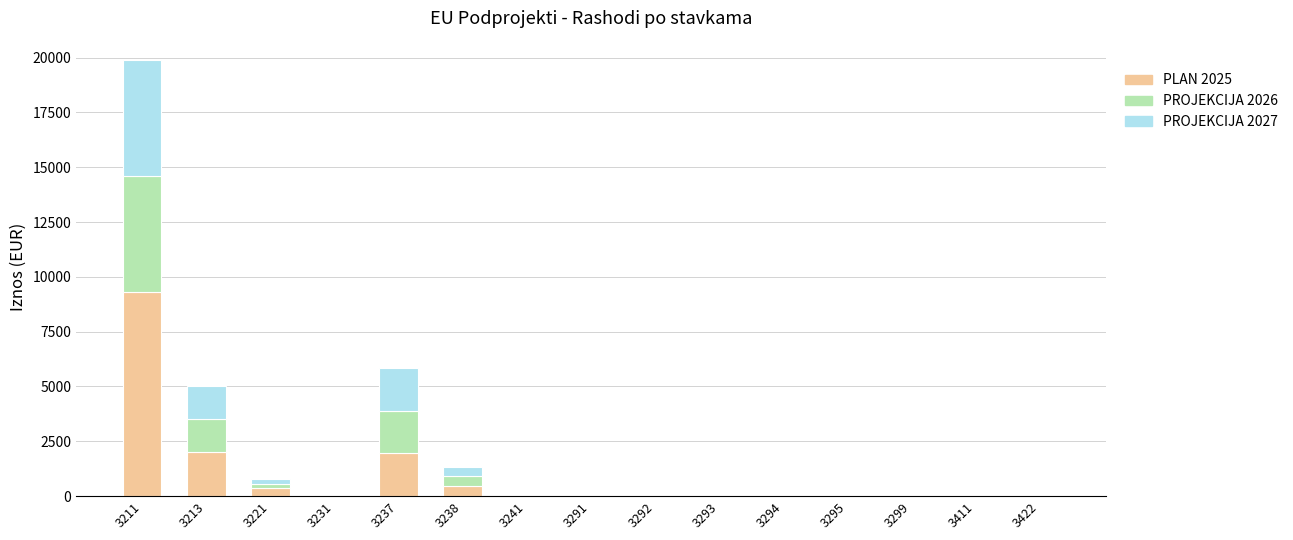

At which category is the sum across all series the highest?

3211